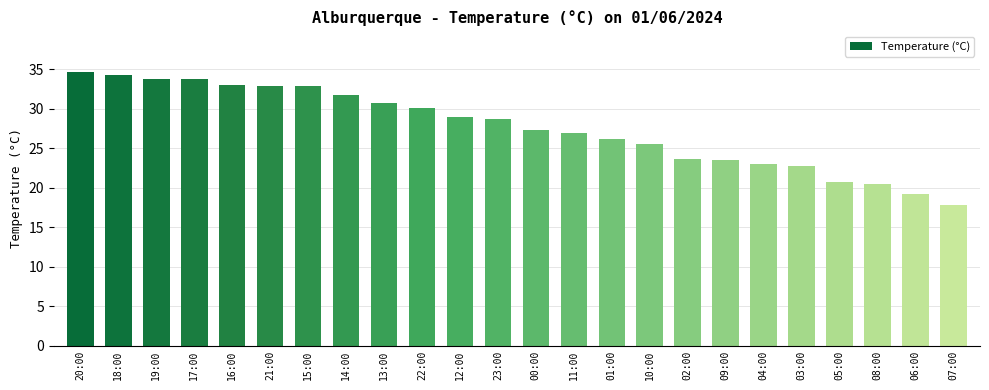

What is the difference between the values at 16:00 and 04:00?

10.0